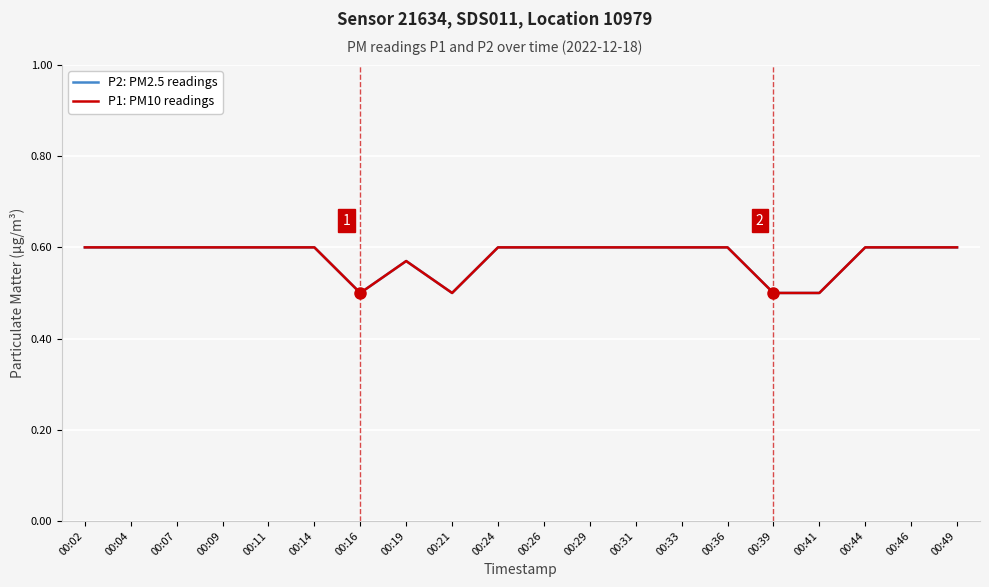

True or false: P2: PM2.5 readings and P1: PM10 readings intersect in this chart.

False